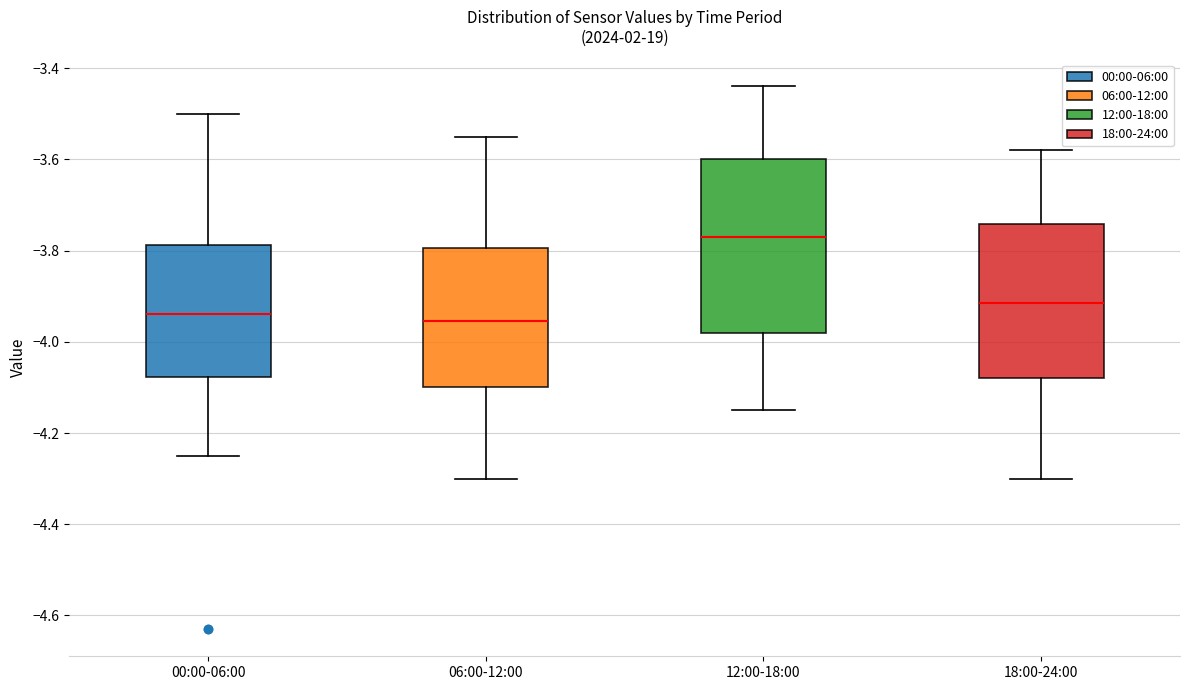

Reading left to right, read every box against the y-axis: the position of its median line, the range the box covers, and the ends of its whiskers. The values are not printed on the chart, so give them approximately, as read against the axis.

00:00-06:00: median -3.94, box -4.08 to -3.78, whiskers -4.24 to -3.50
06:00-12:00: median -3.96, box -4.10 to -3.80, whiskers -4.30 to -3.54
12:00-18:00: median -3.76, box -3.98 to -3.60, whiskers -4.14 to -3.44
18:00-24:00: median -3.92, box -4.08 to -3.74, whiskers -4.30 to -3.58